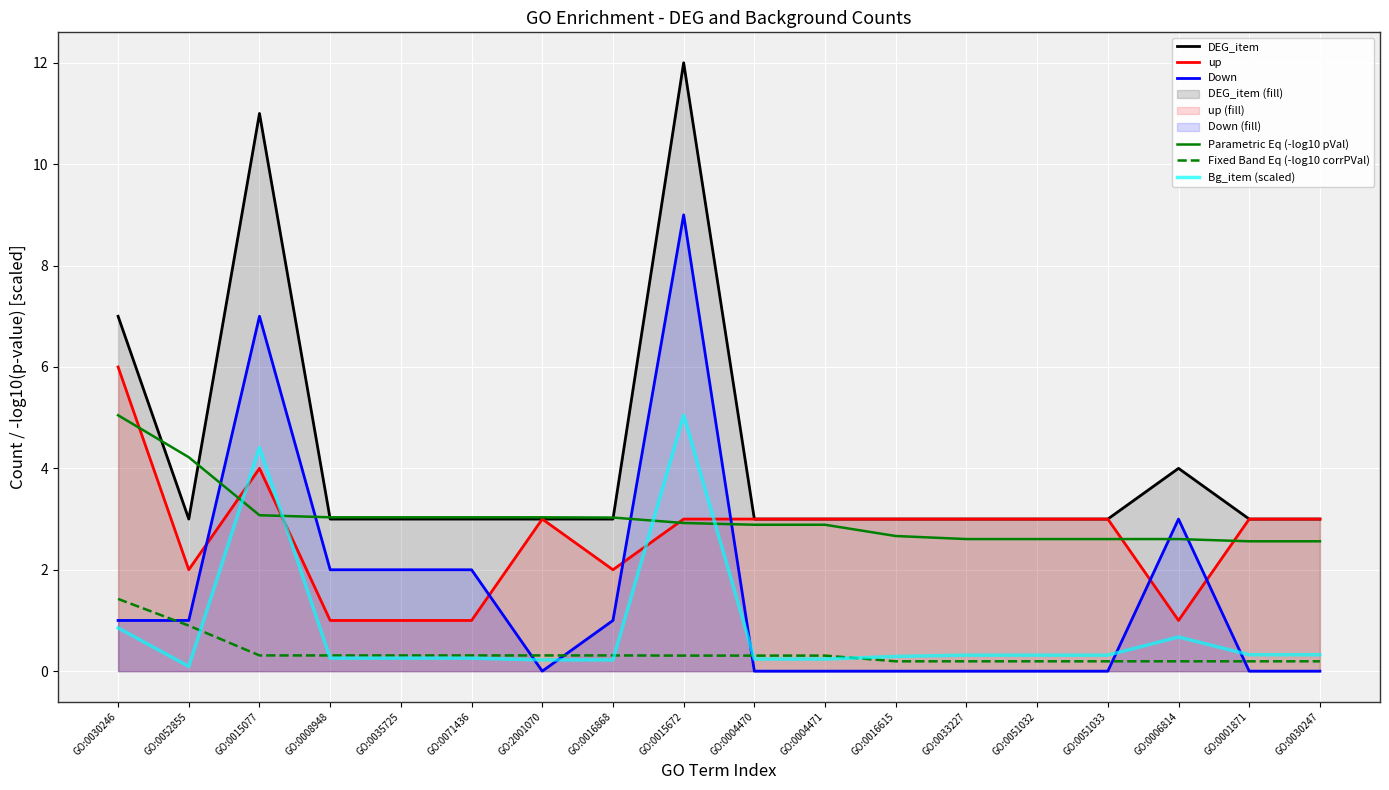

What is the label of the 7th point from the left?

GO:2001070